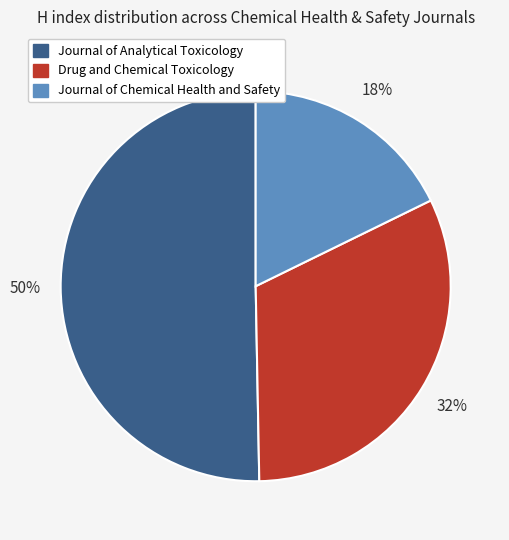

How many slices are in this pie chart?

3